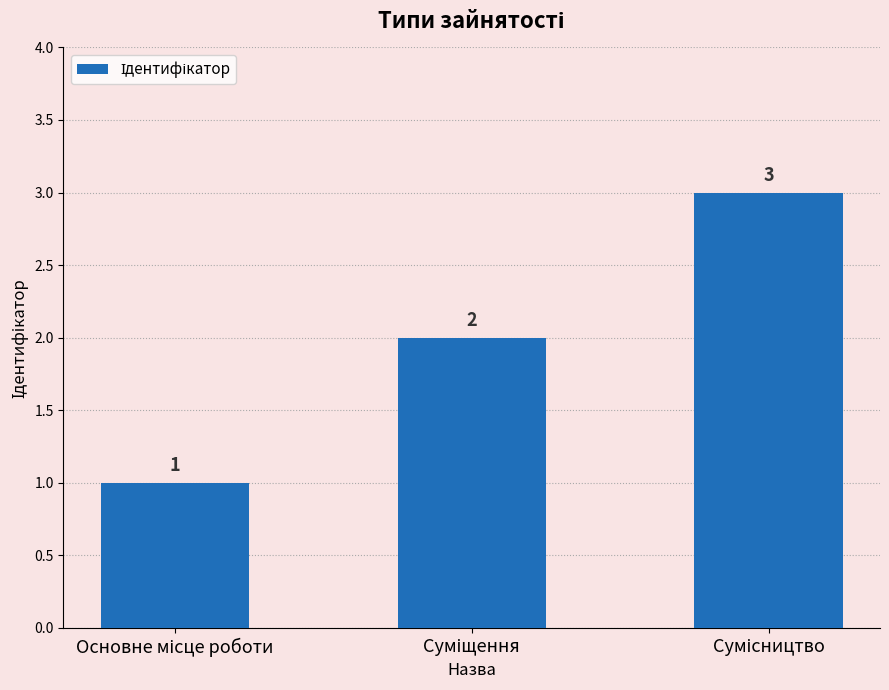

What is the maximum value shown in the chart?

3